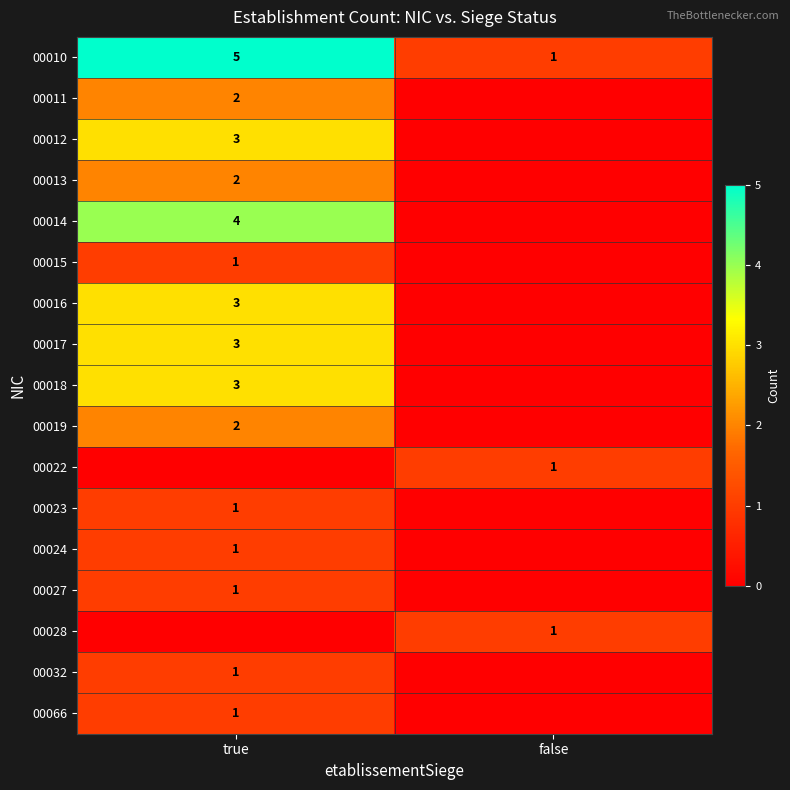

At which label does 00010 reach its minimum?

false